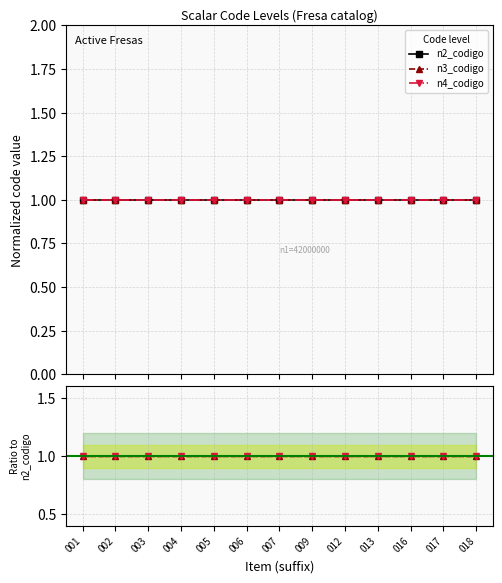

True or false: n4_codigo and n3_codigo cross at least once.

False